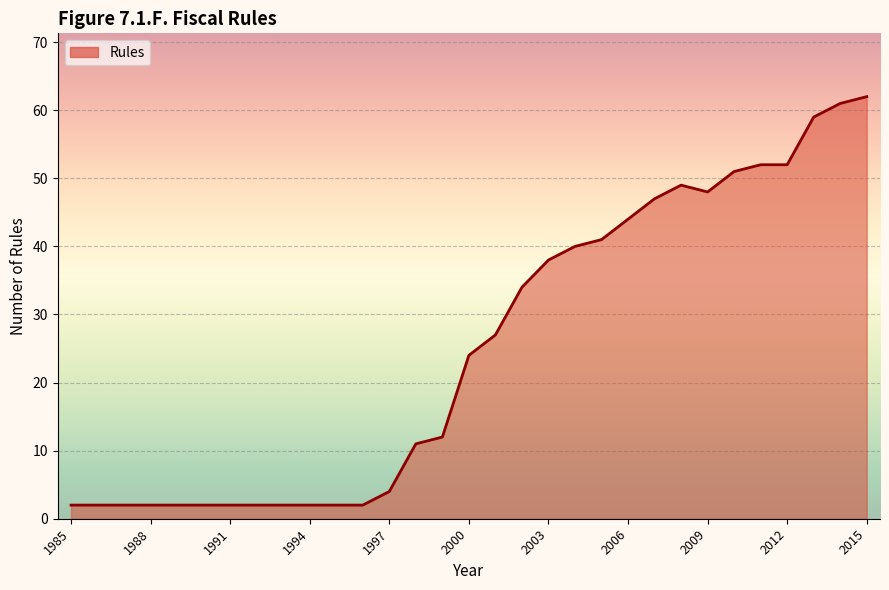

What is the maximum value shown in the chart?

62